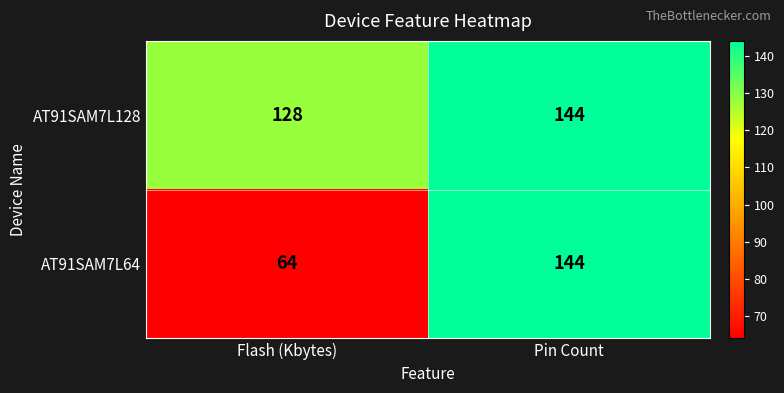

At which category is the sum across all series the highest?

Pin Count